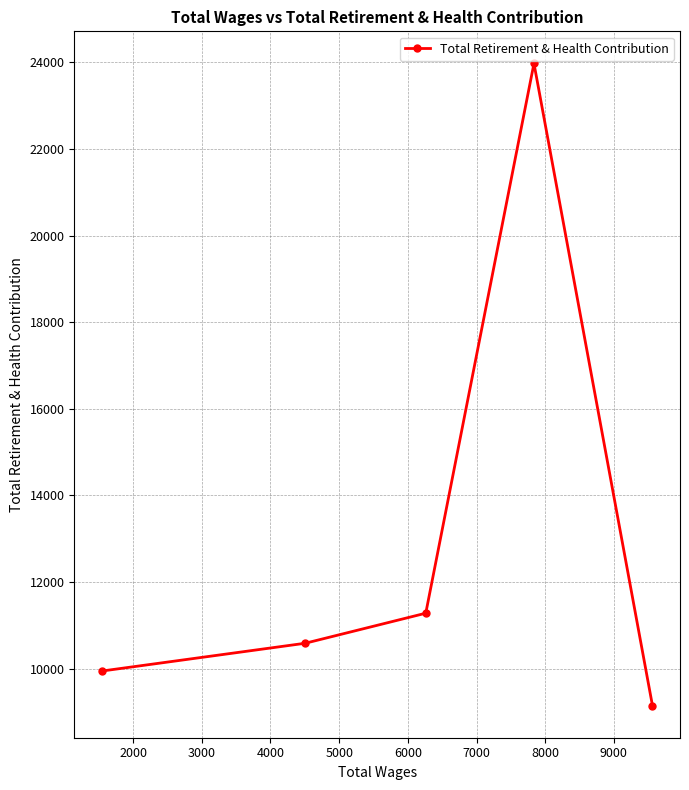

How many lines are shown in the chart?

1